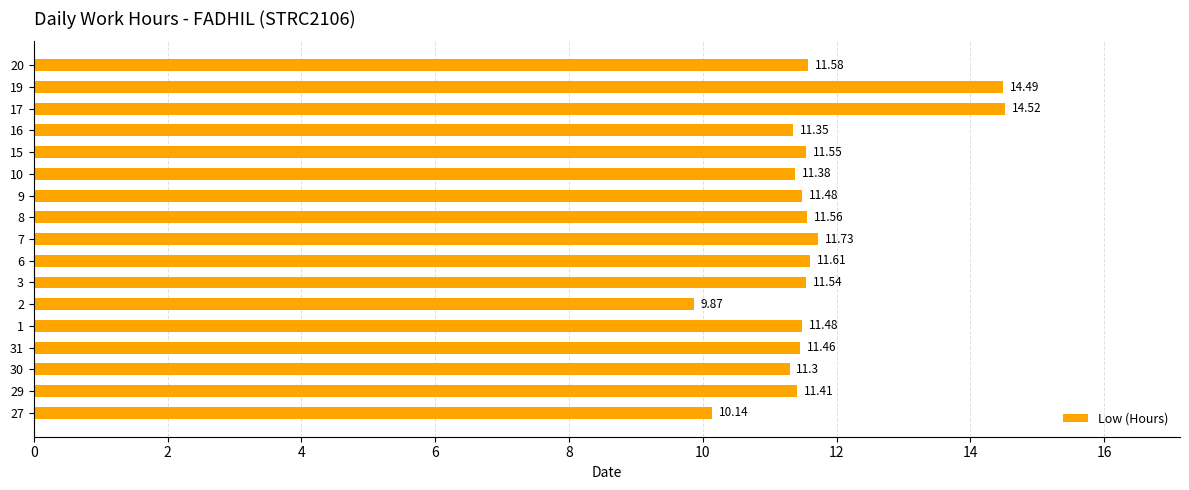

What is the sum of the values at 10 and 1?

22.9